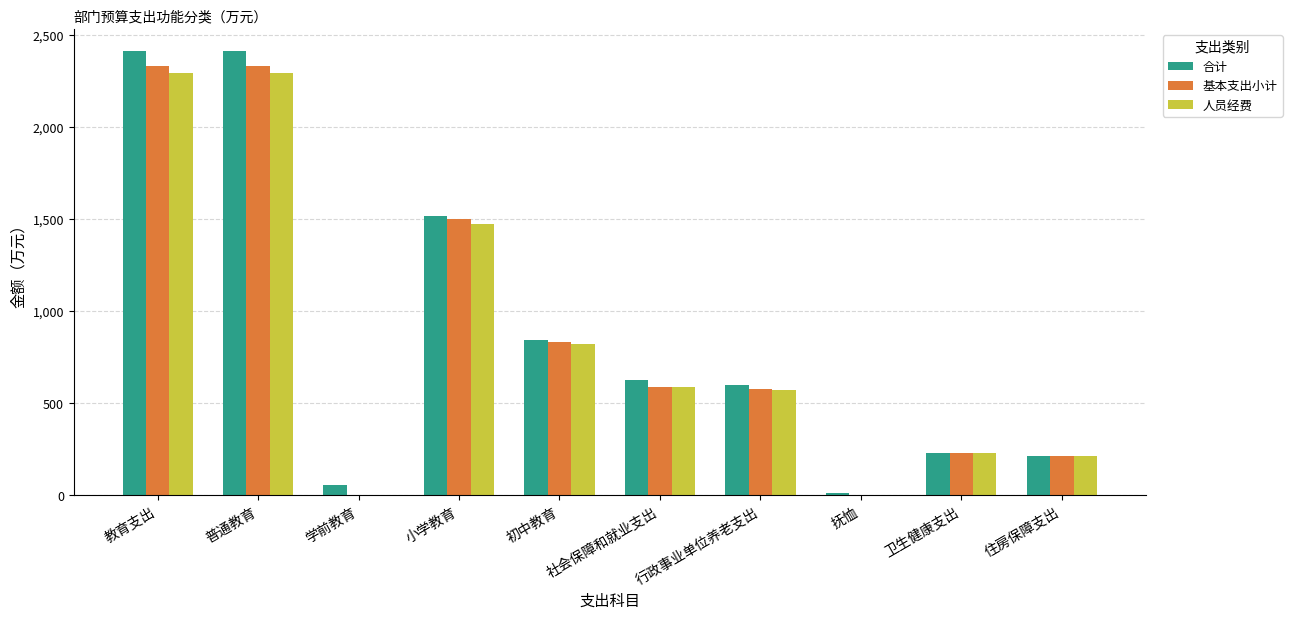

What is the total value across all series at 住房保障支出?

638.6